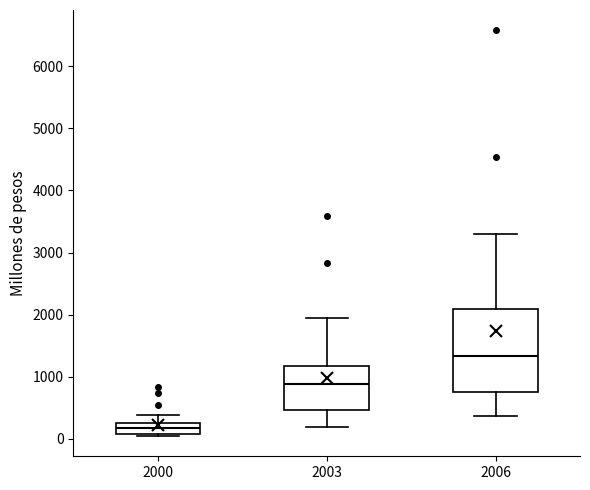

Which box is the tallest, from its lower edge to its upper edge?

2006